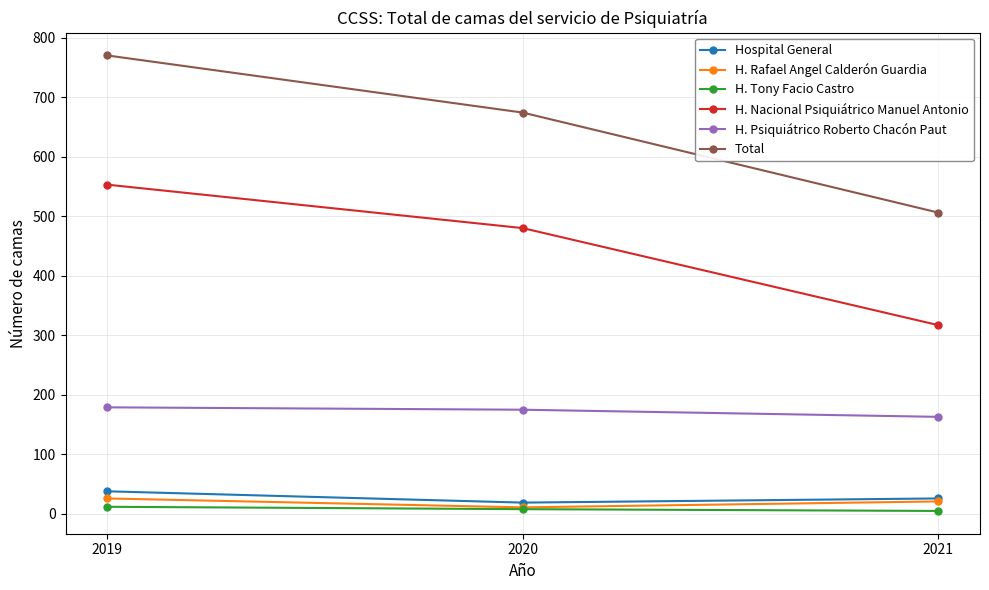

Which series has the widest spread of values?

Total